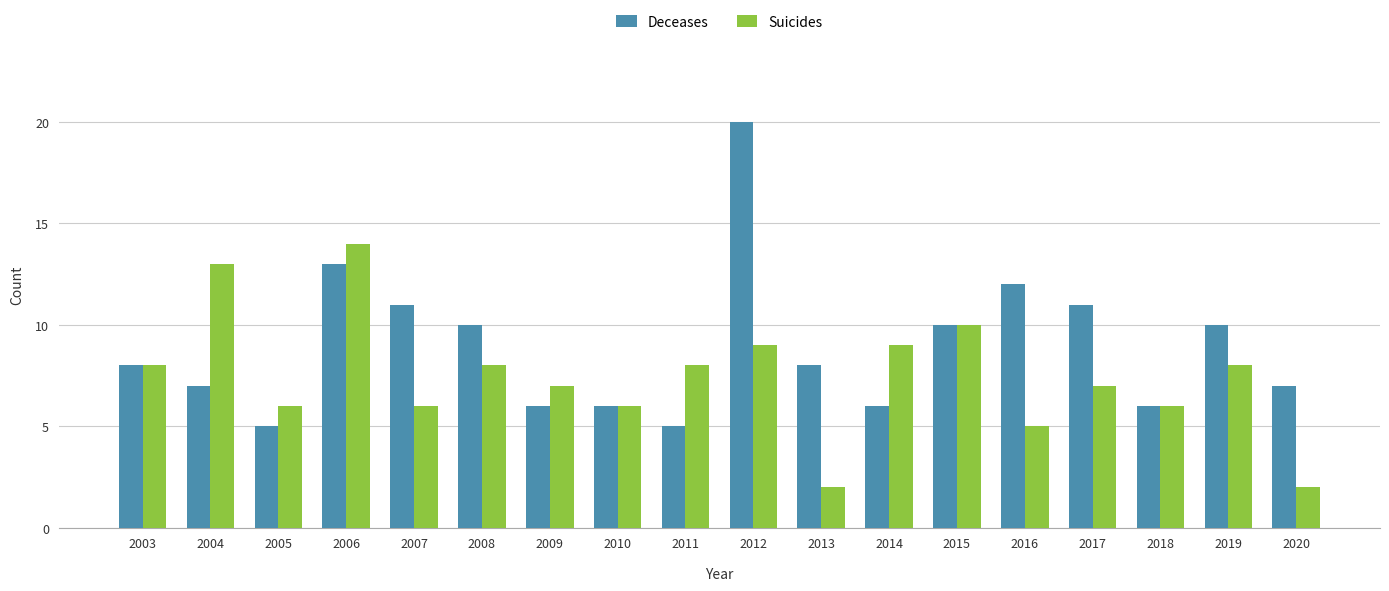

How many data points does each series have?

18